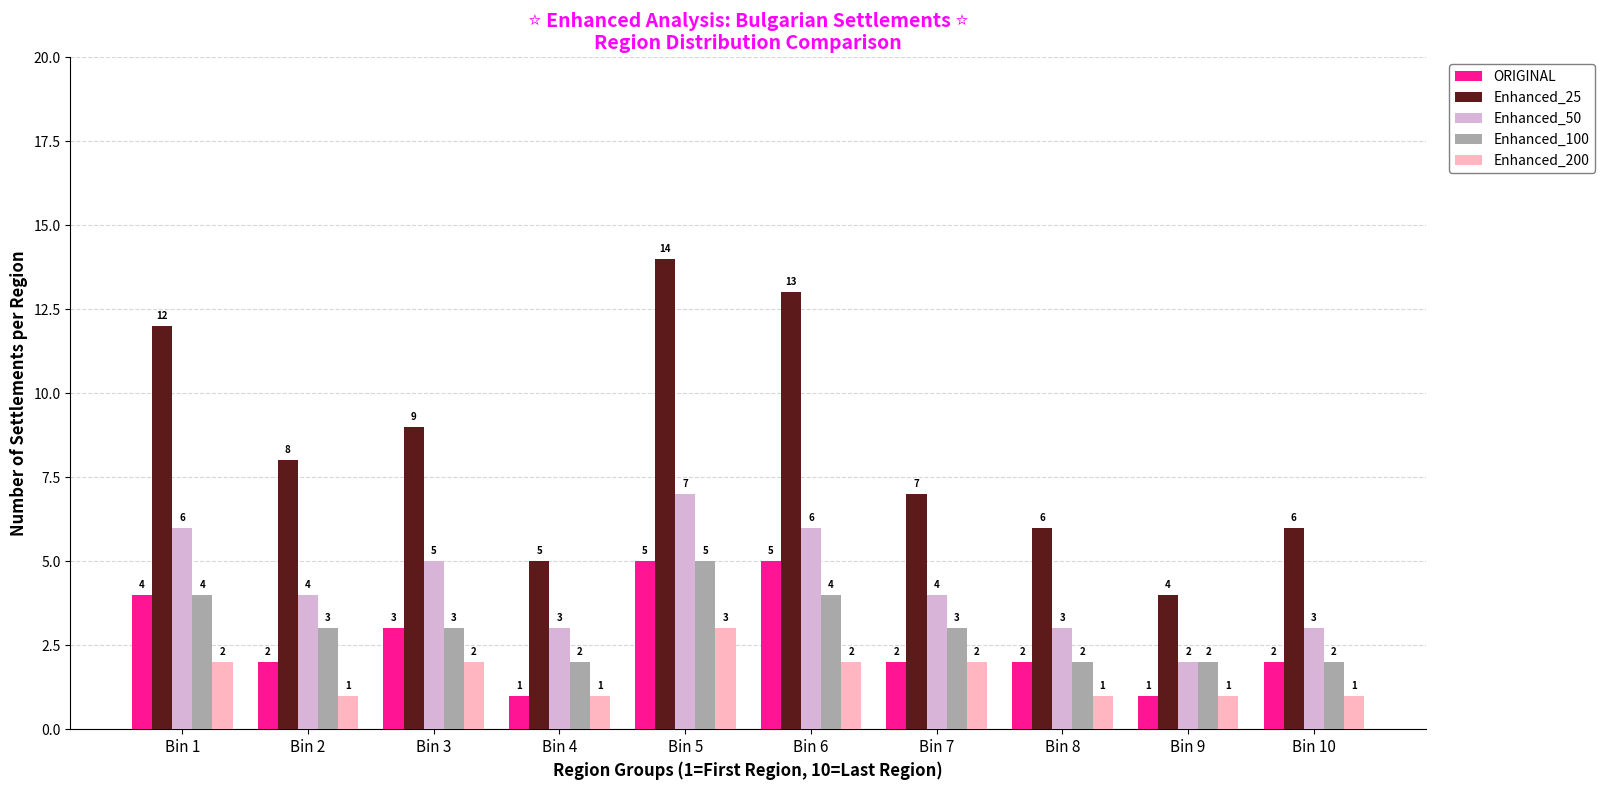

What is the spread (max minus min) of values at Bin 2?

7